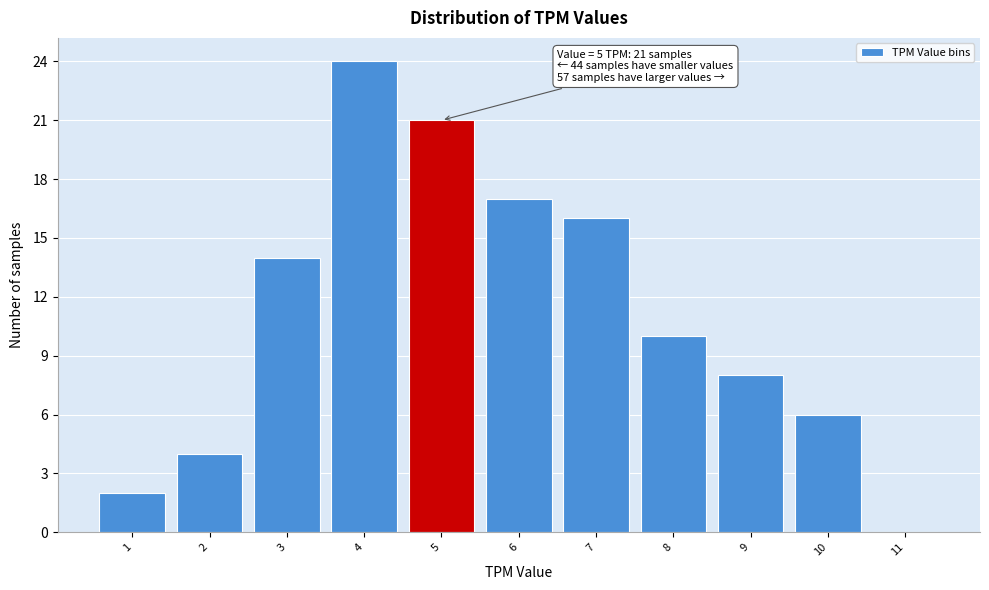

Over which range of the x-axis is the bar tallest?

3.5 to 4.5